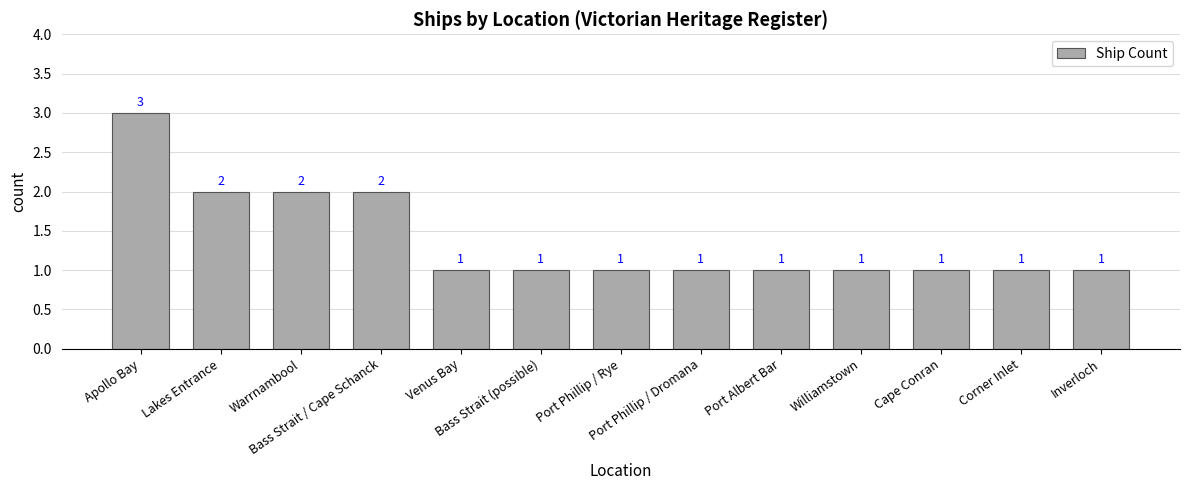

What is the label of the 1st bar from the right?

Inverloch